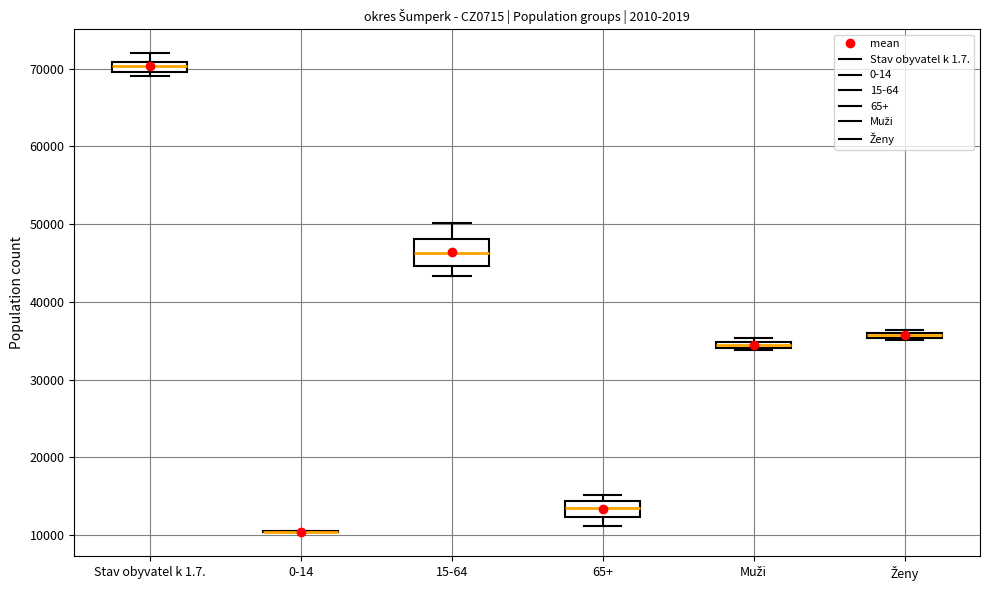

Which box is the tallest, from its lower edge to its upper edge?

15-64